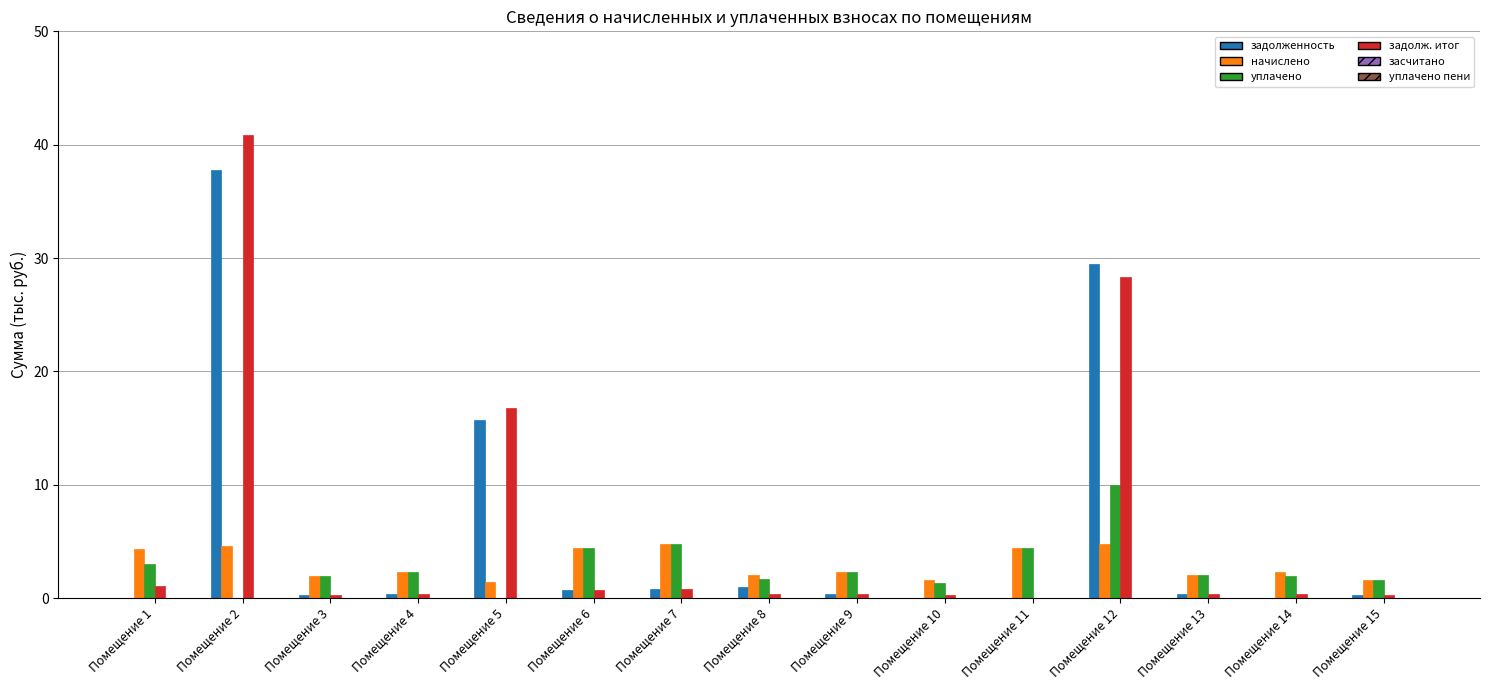

Where is задолж. итог nearest to the value 20?

Помещение 5